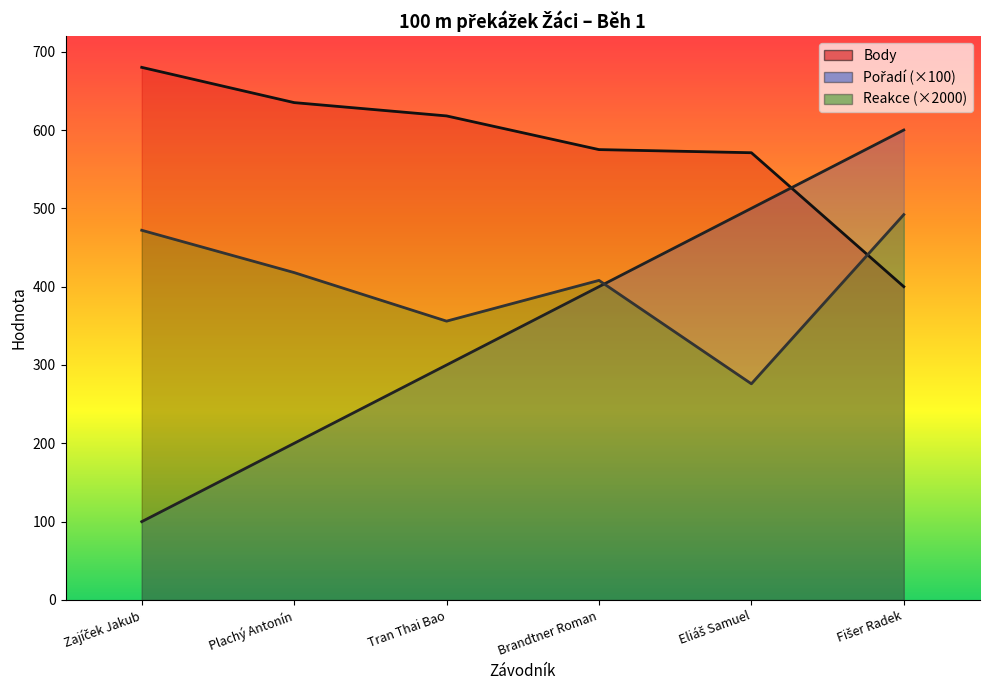

What is the difference between the highest and lowest values at Eliáš Samuel?

295